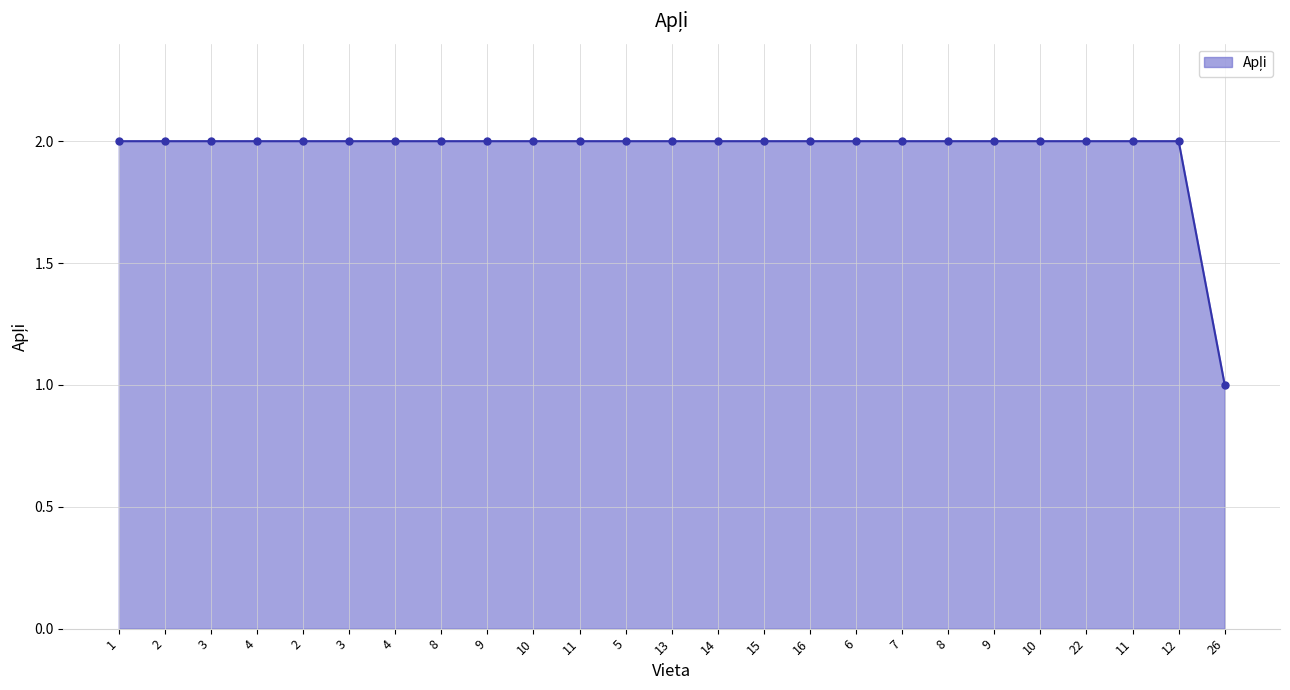

Is it true that the value at 11 is 2?

True